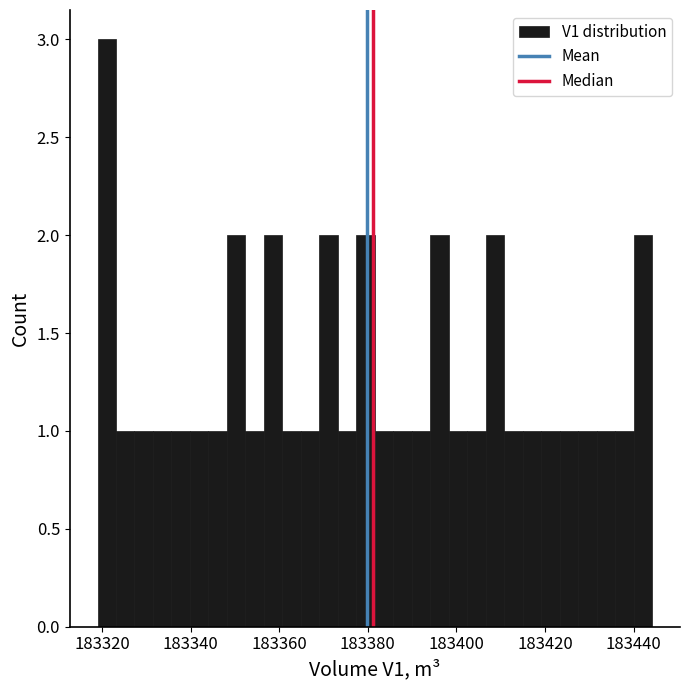

Around what value on the x-axis is the tallest bar? Give the approximate position of its centre, as read against the axis.

183322